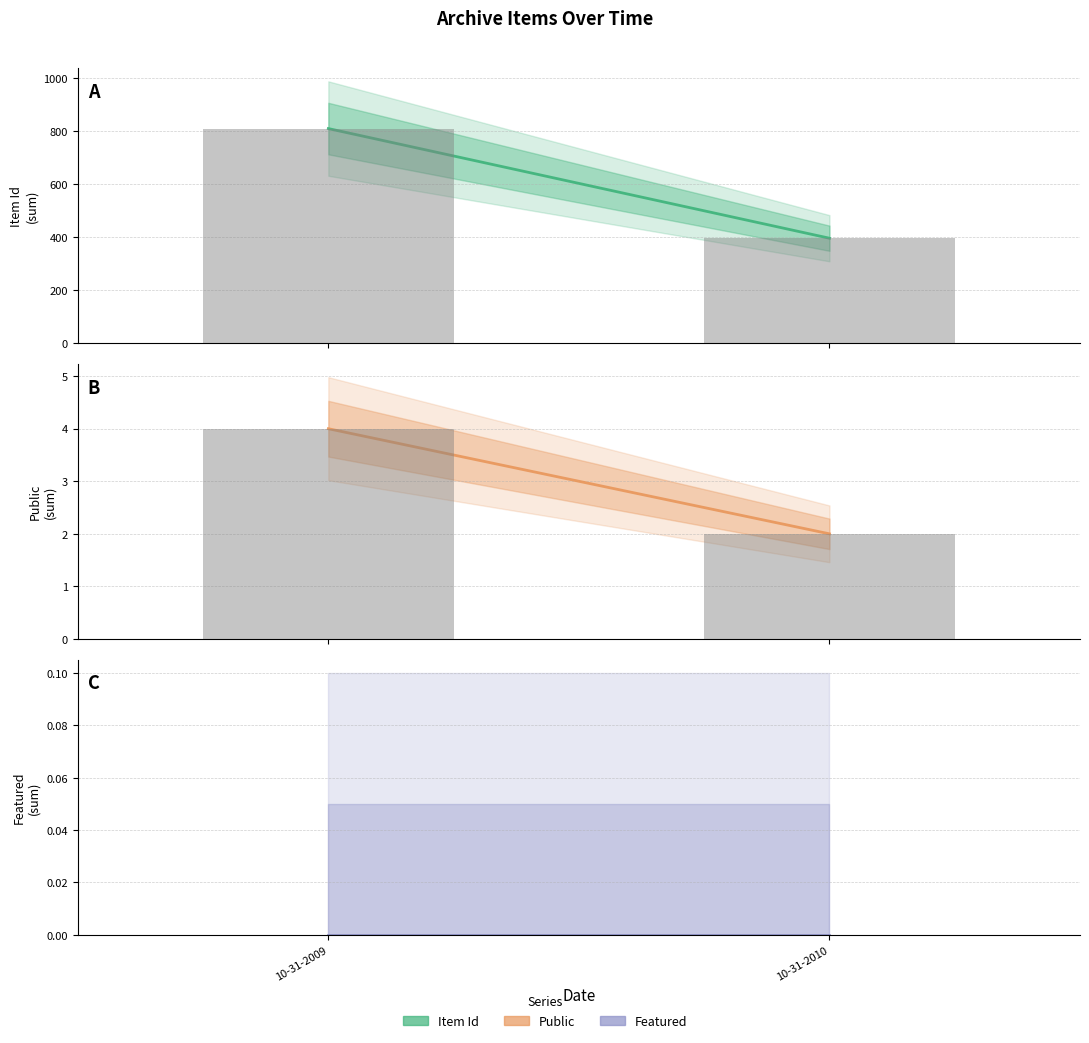

Between 10-31-2009 and 10-31-2010, which series saw the biggest shift?

Item Id